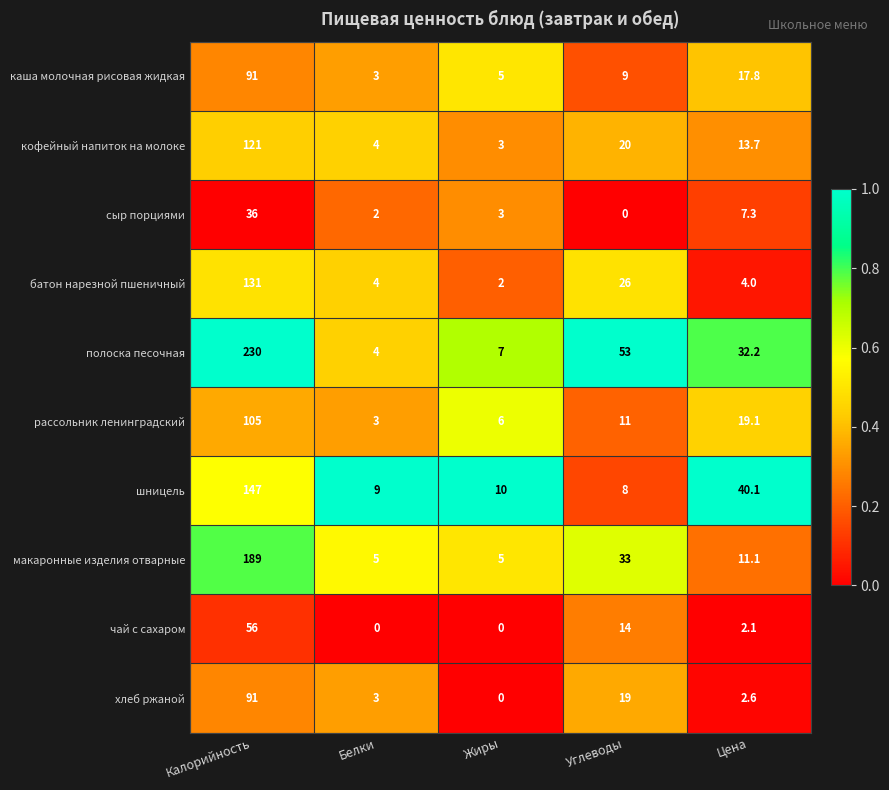

Is it true that шницель equals 12.1 at Белки?

False